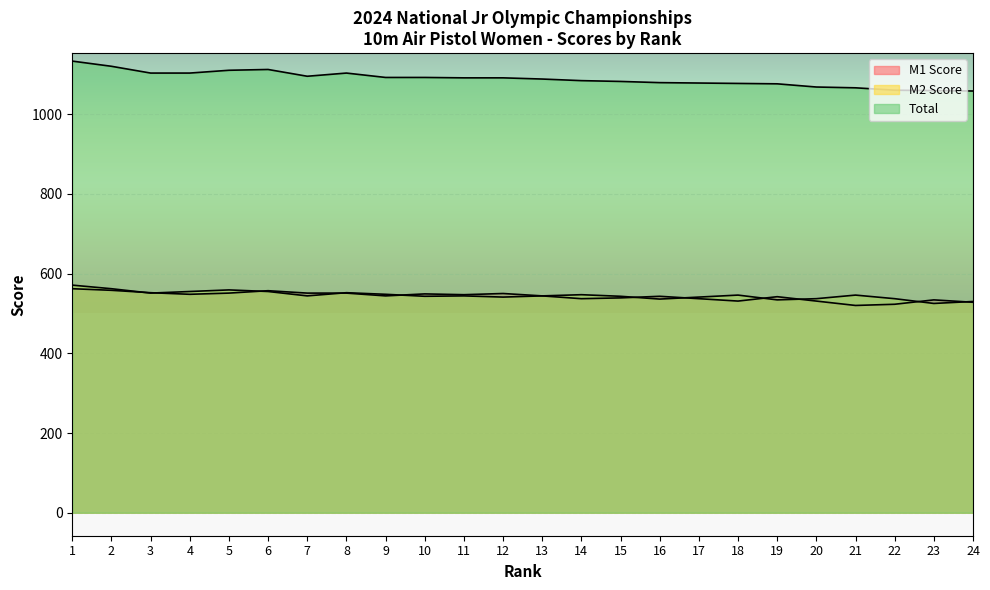

At which label does M1 Score reach its minimum?

21